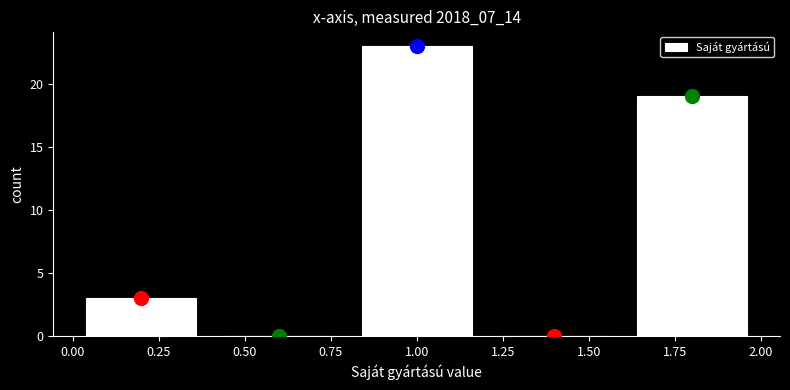

What is the height of the bar covering 0.0 to 0.4 on the x-axis? The values are not printed on the chart, so give them approximately, as read against the axis.

3